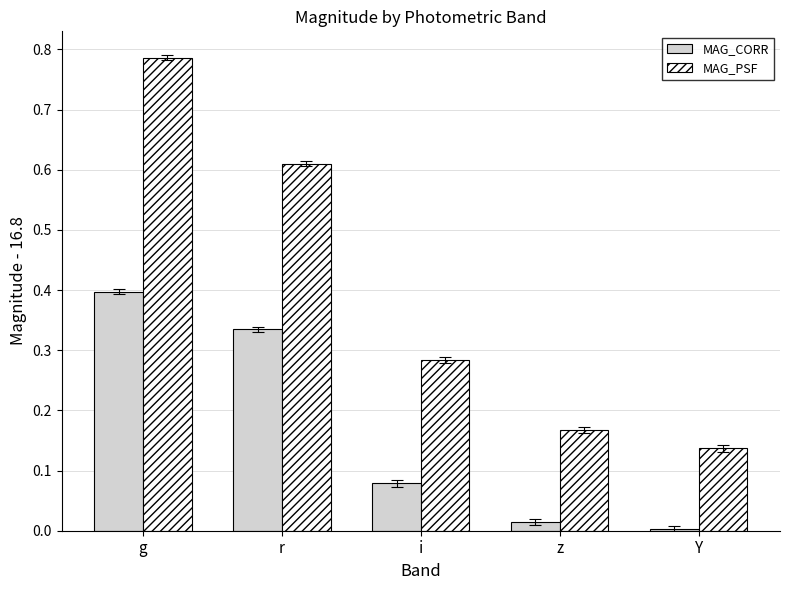

How many MAG_PSF values are between 0 and 1?

5